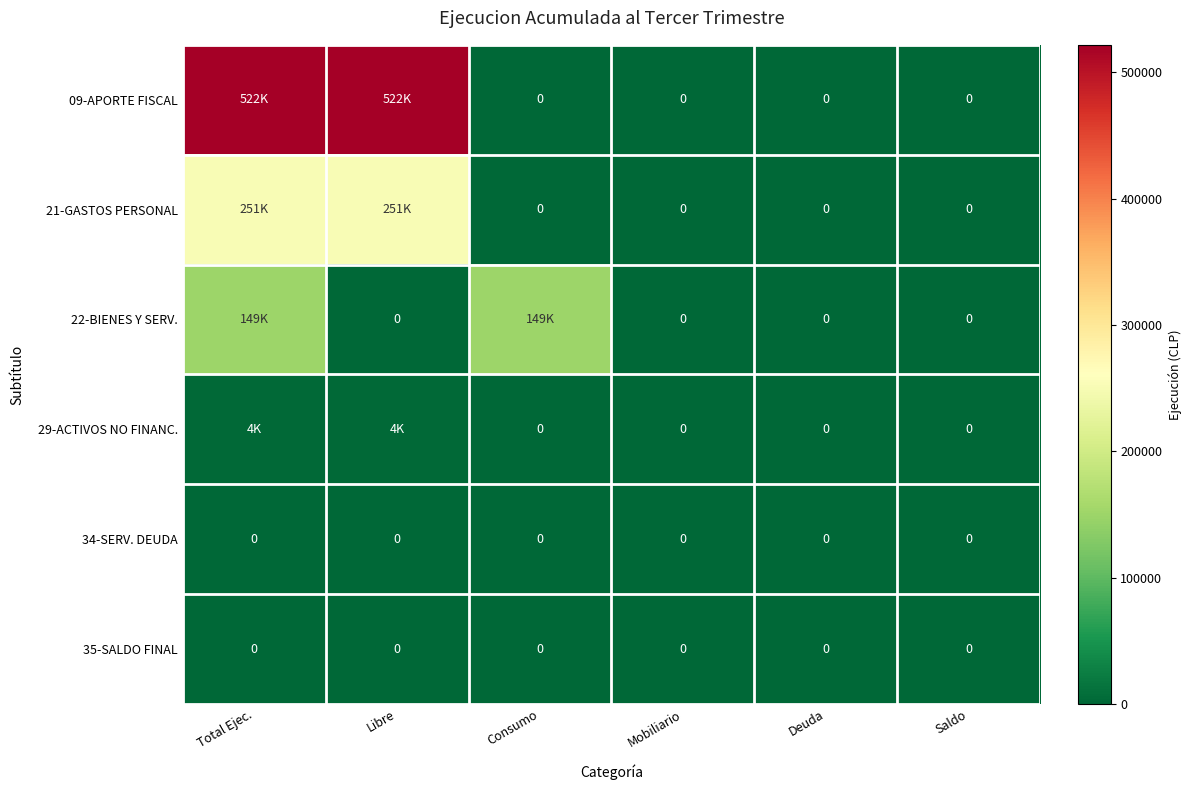

True or false: 35-SALDO FINAL has a value of 0 at Libre.

True